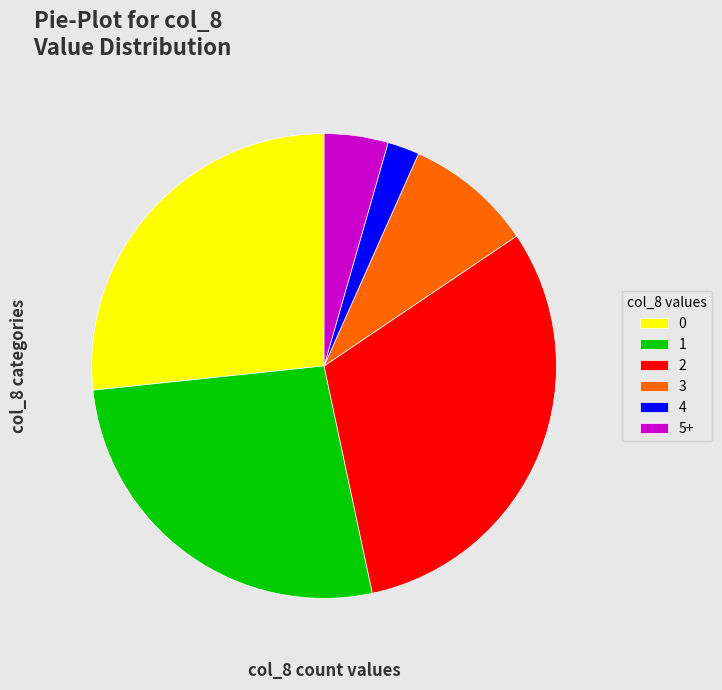

Is it true that 2 is 18% of the pie?

False